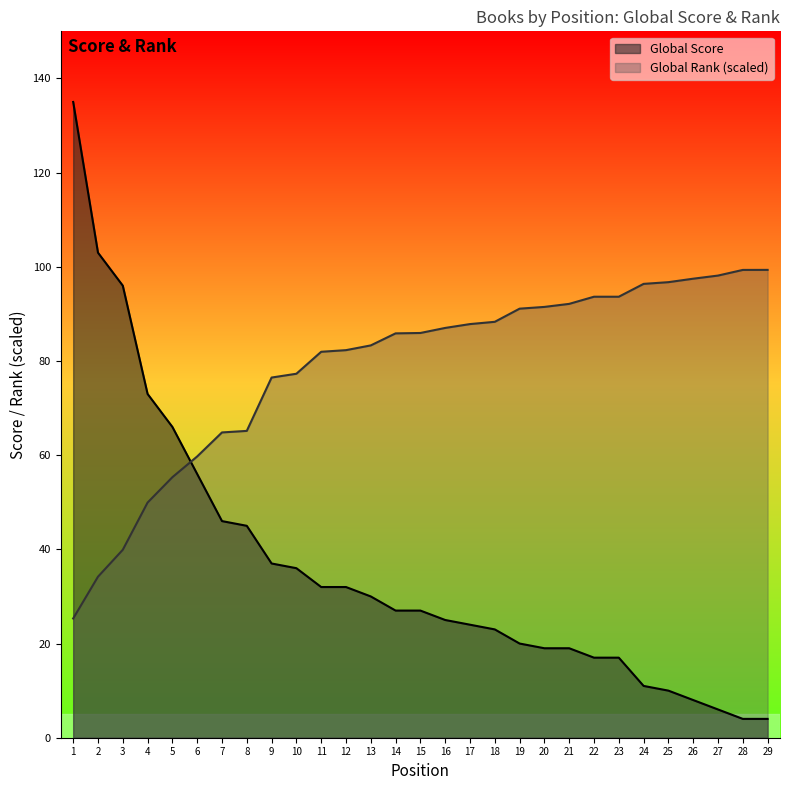

Reading left to right, transcribe all the data shown in this chart.

Global Score: 135.0	103.0	96.0	73.0	66.0	56.0	46.0	45.0	37.0	36.0	32.0	32.0	30.0	27.0	27.0	25.0	24.0	23.0	20.0	19.0	19.0	17.0	17.0	11.0	10.0	8.0	6.0	4.0	4.0
Global Rank (scaled): 25.3	34.2	39.9	49.9	55.3	59.7	64.8	65.2	76.5	77.3	82.0	82.3	83.3	85.9	85.9	87.0	87.8	88.3	91.1	91.5	92.1	93.6	93.6	96.4	96.7	97.5	98.1	99.3	99.3